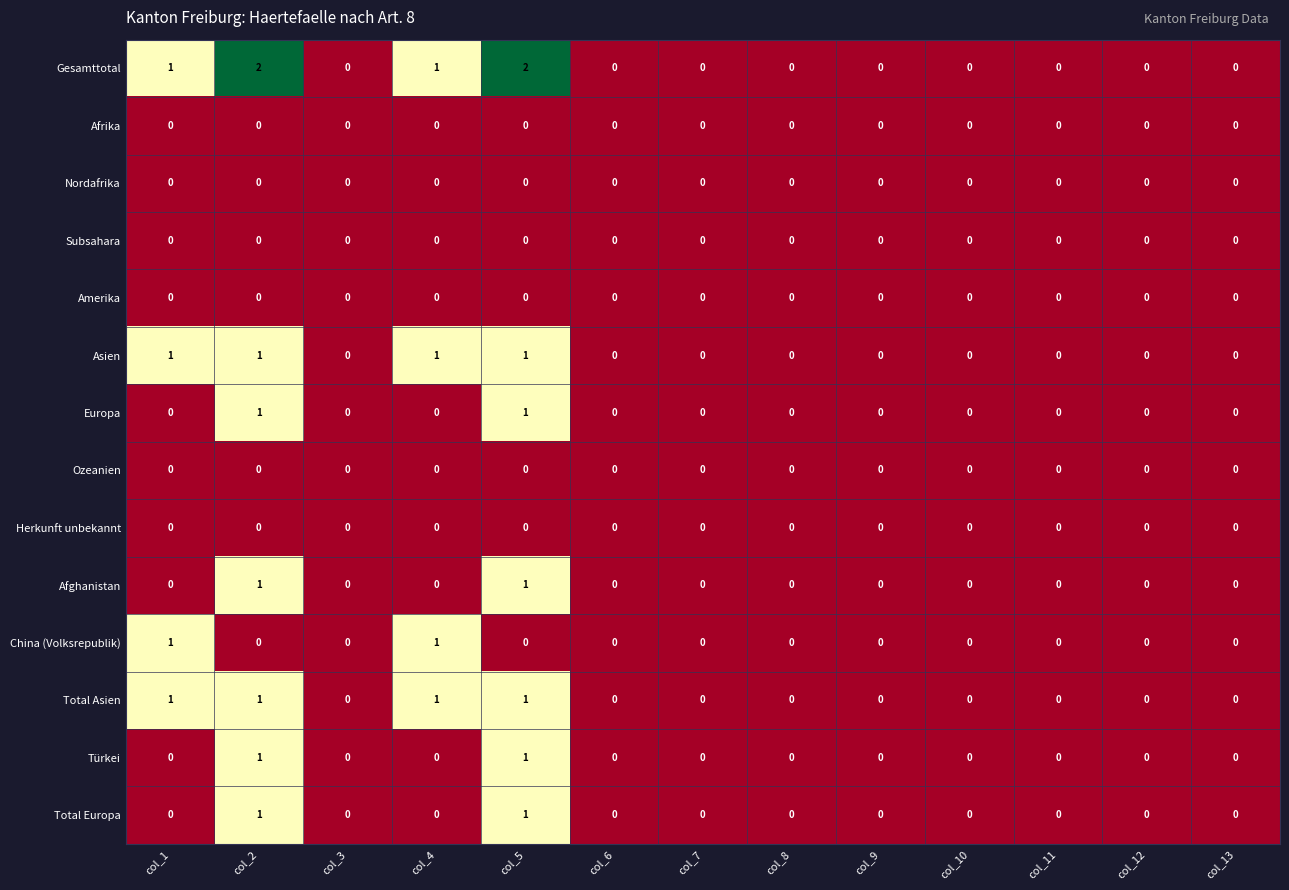

Which series has the largest total across all categories?

Gesamttotal